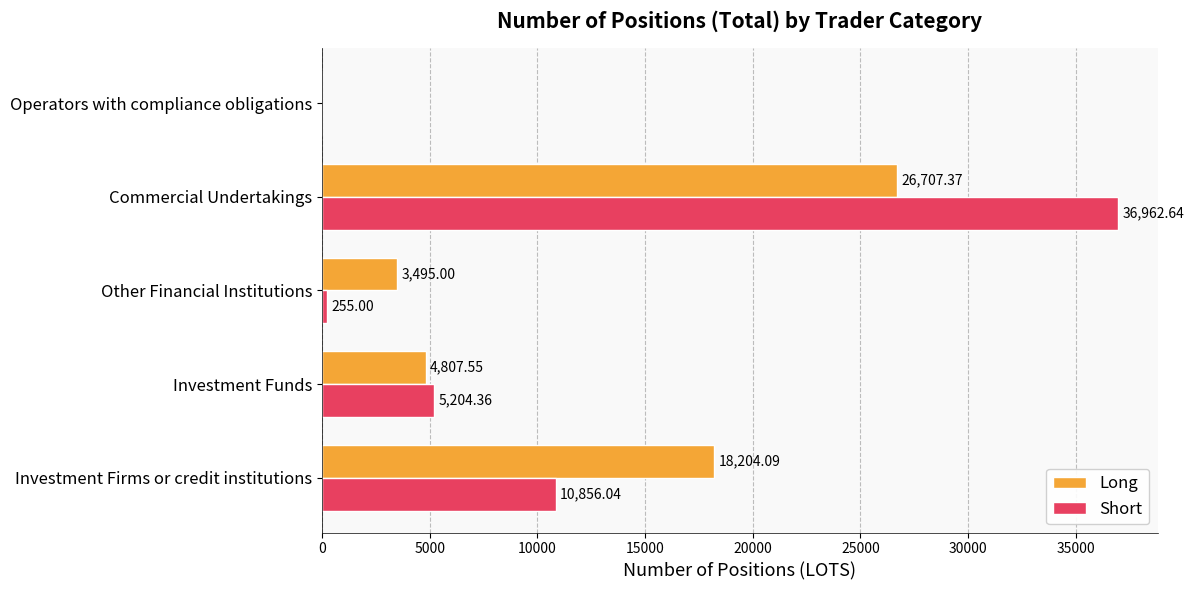

Which label corresponds to the largest value in the chart?

Commercial Undertakings